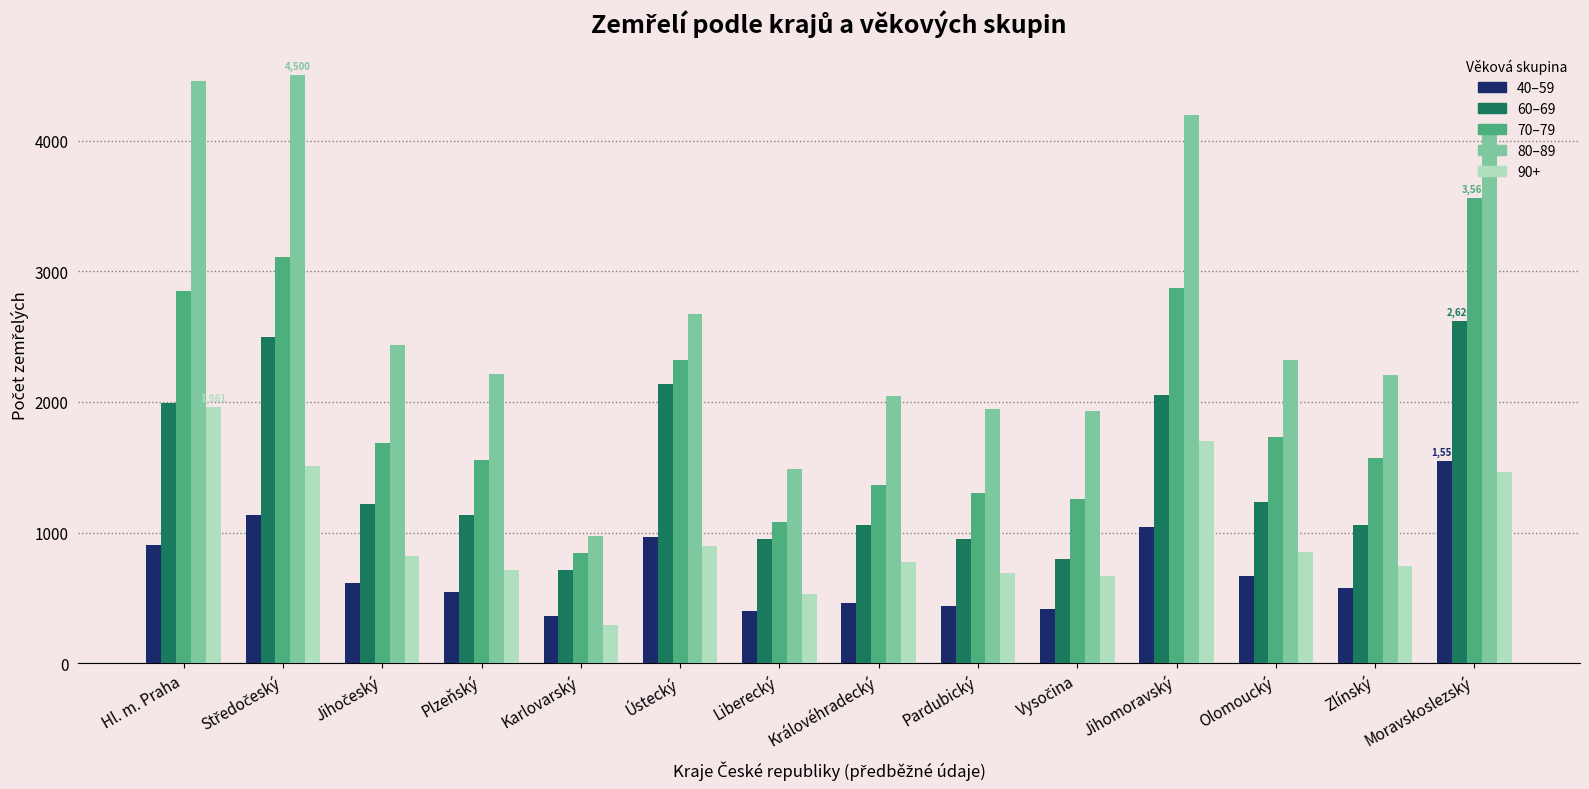

What is the sum of all 80–89 values?

37423